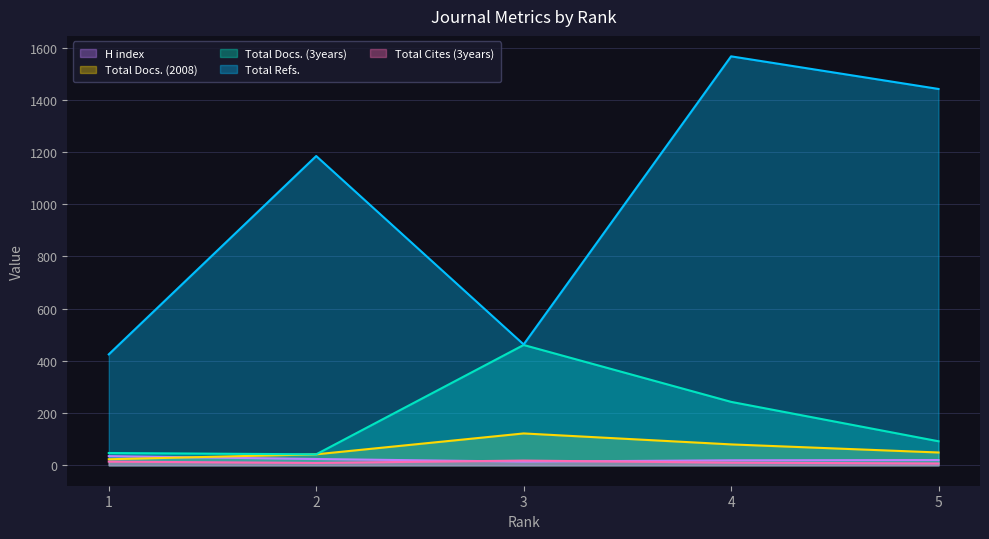

How many lines are shown in the chart?

5